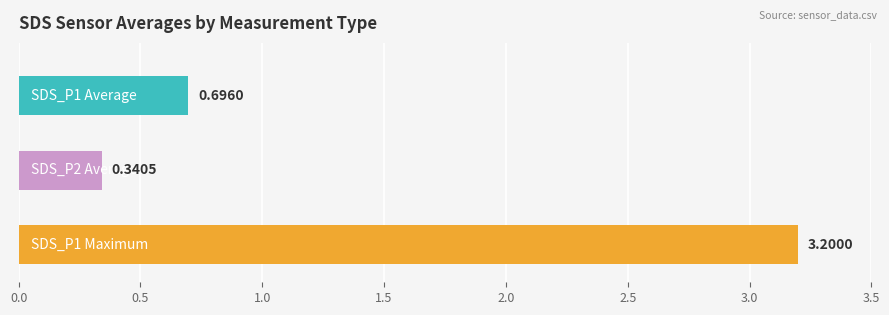

List the series in order of their overall mean, lowest first.

SDS_P2, SDS_P1